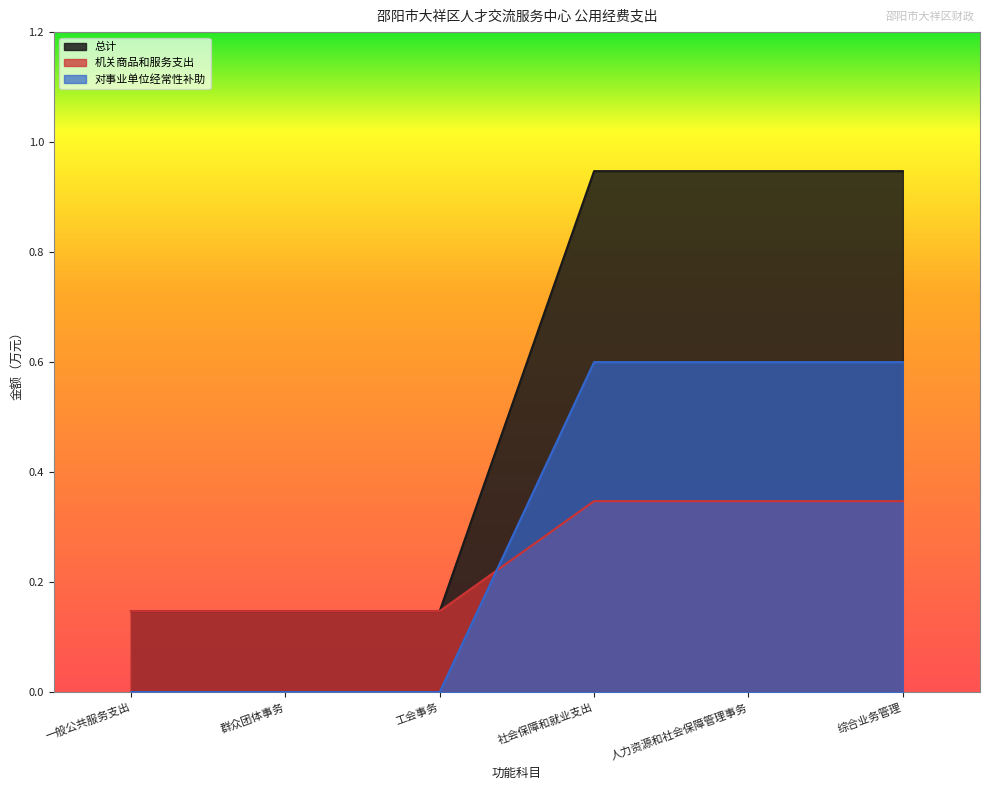

What is the total value across all series at 工会事务?

0.3